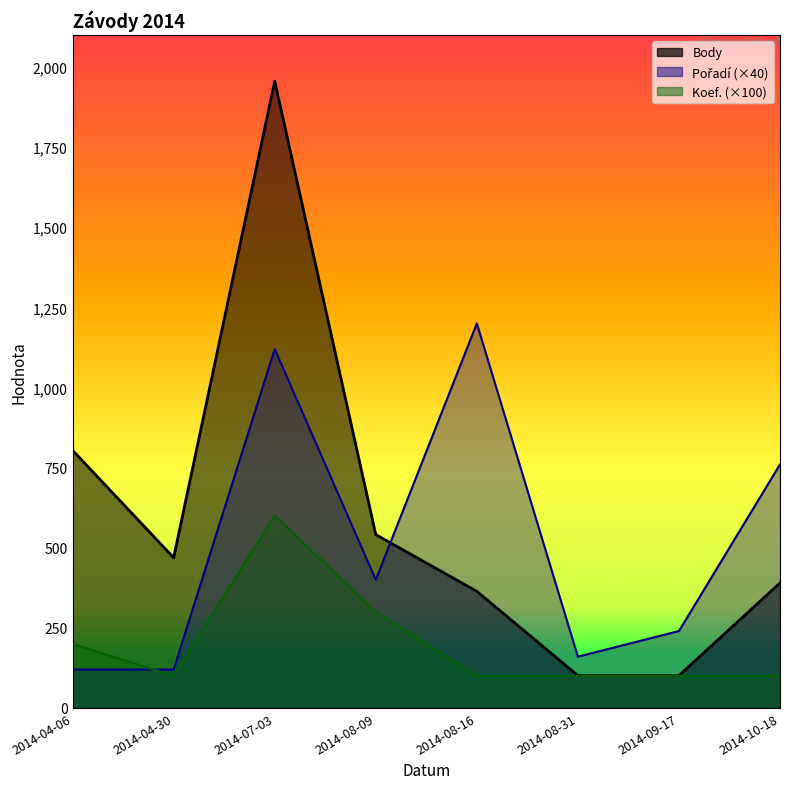

The Koef. series shows 100 at 2014-08-16. True or false?

True